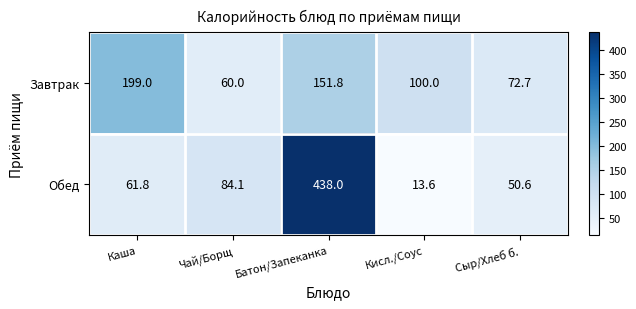

Where does the Завтрак series first go above 100?

Каша